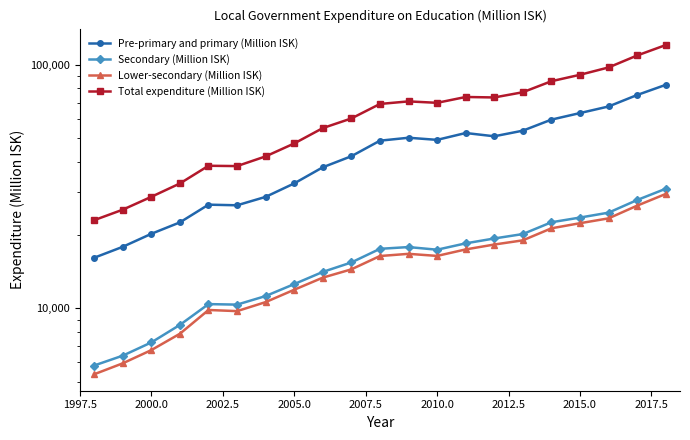

What is the difference between the maximum and second lowest values in the Lower-secondary (Million ISK) series?

23548